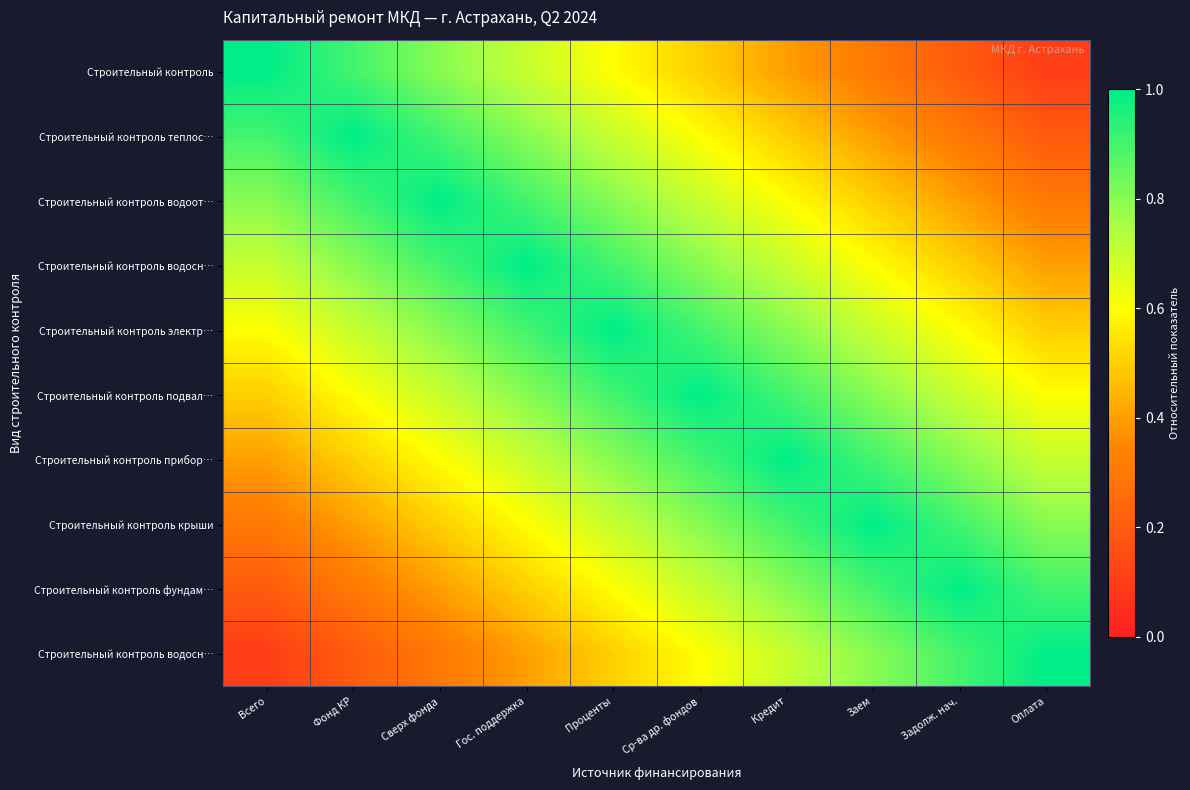

Between Оплата and Гос. поддержка, which is larger?

Гос. поддержка